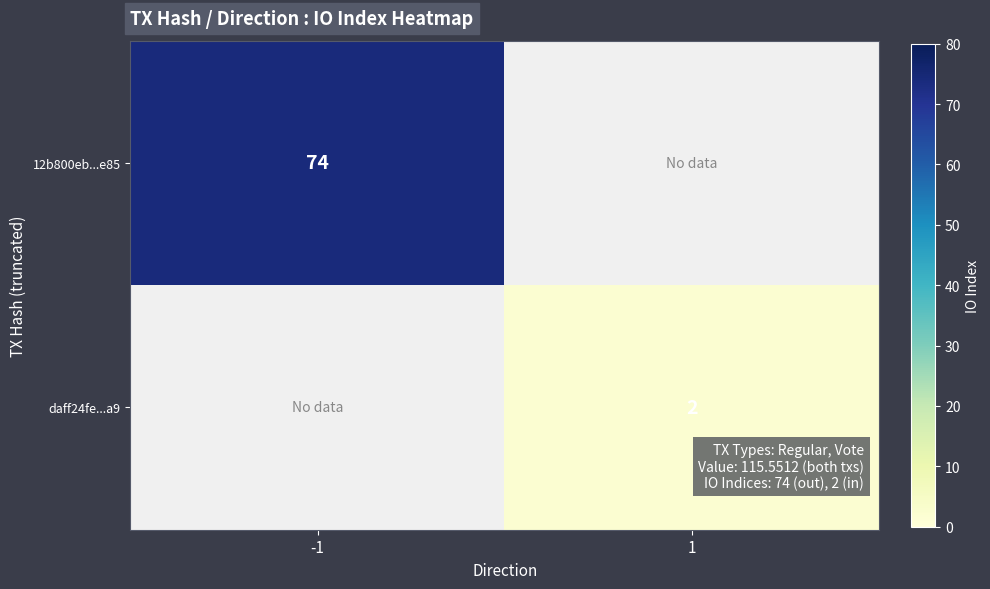

Is the value of daff24fe...a9 at 1 greater than the value of 12b800eb...e85 at -1?

No